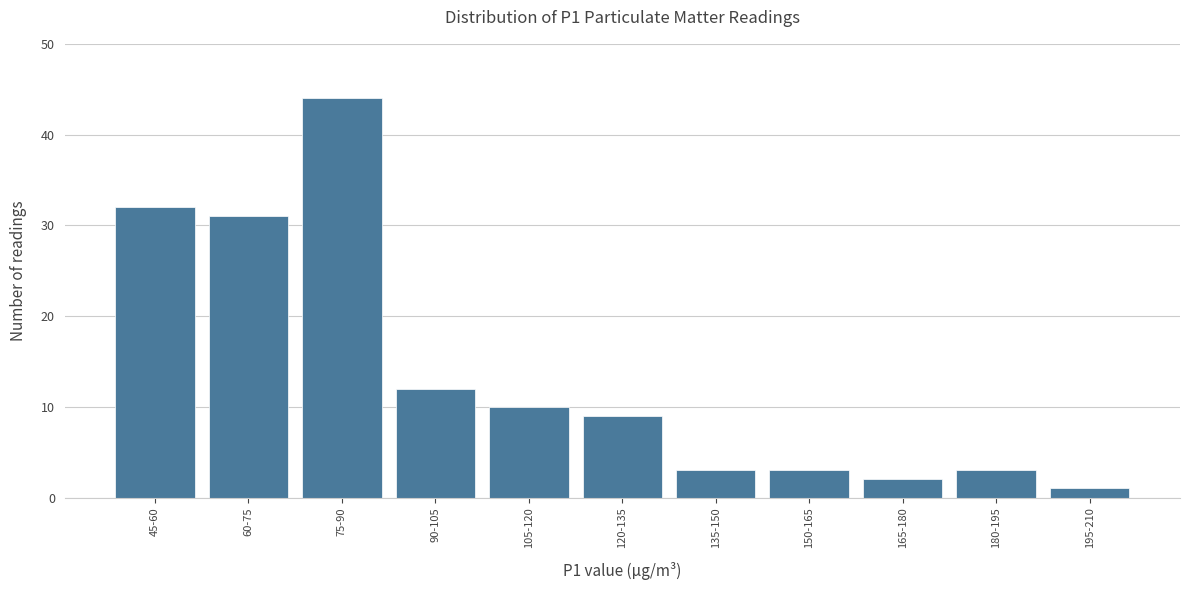

Reading left to right, what are all the values shown in this chart?

32	31	44	12	10	9	3	3	2	3	1